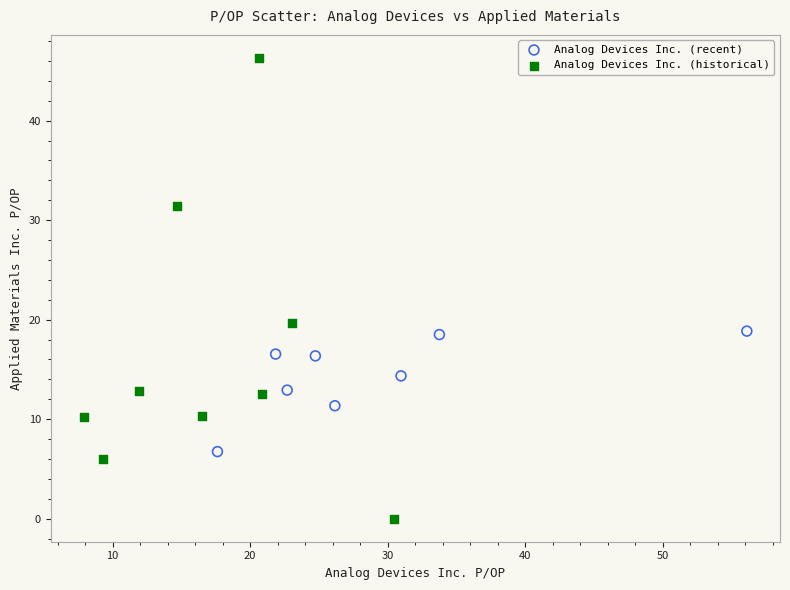

Which series contains the highest Y value?

Analog Devices Inc. (historical)